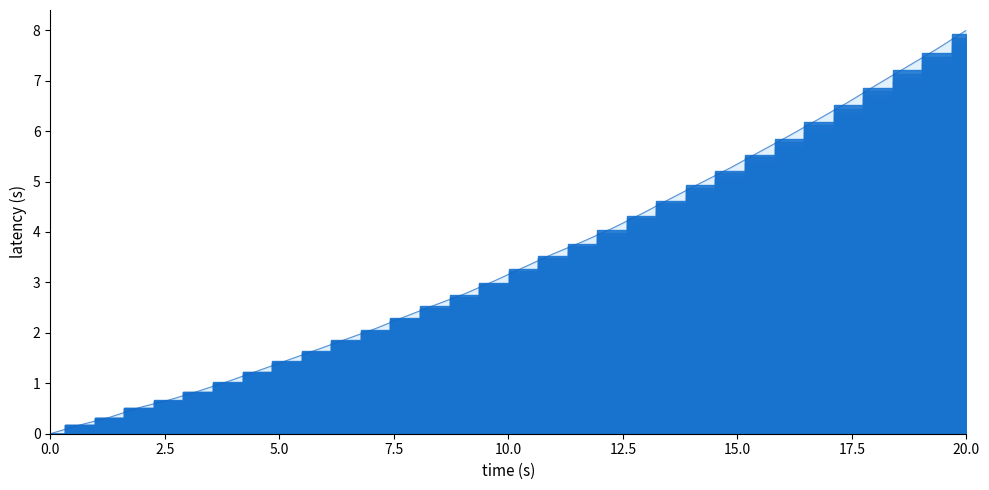

What is the greatest value displayed?

8.0